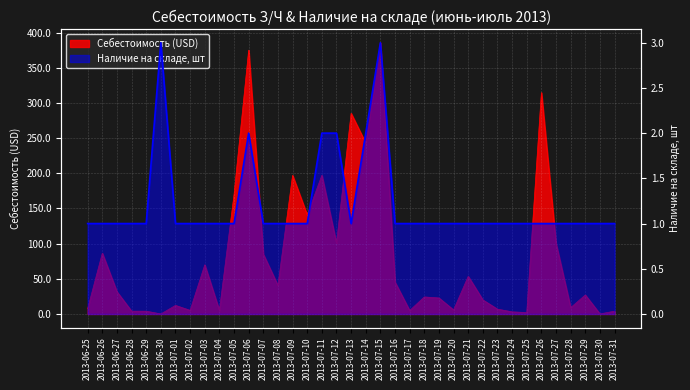

True or false: Себестоимость has more than 0 points higher than both neighbors.

True